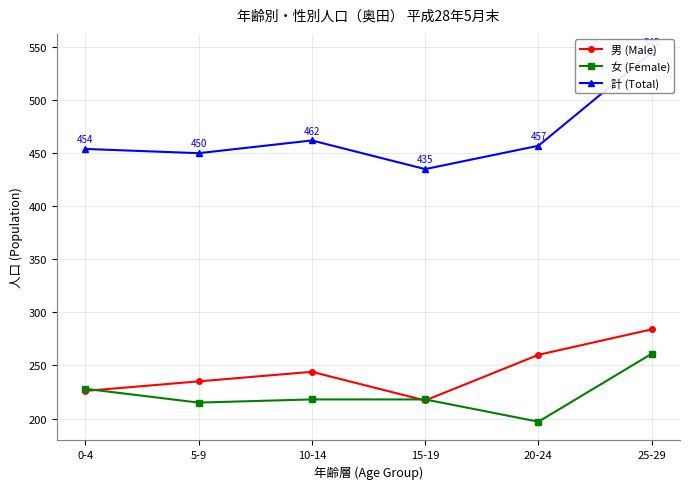

What is the spread (max minus min) of values at 20-24?

260